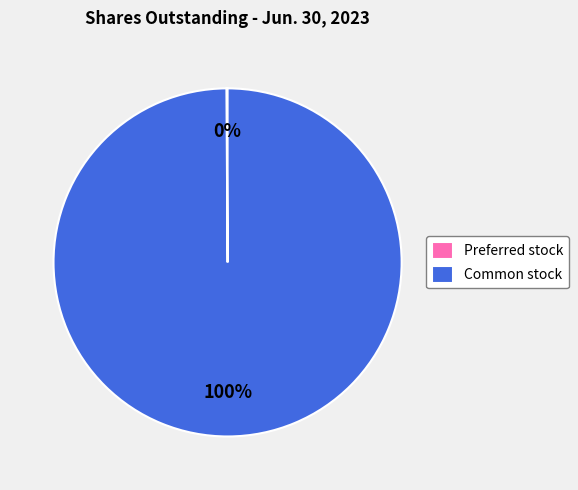

Is there any slice that represents more than half of the pie?

Yes